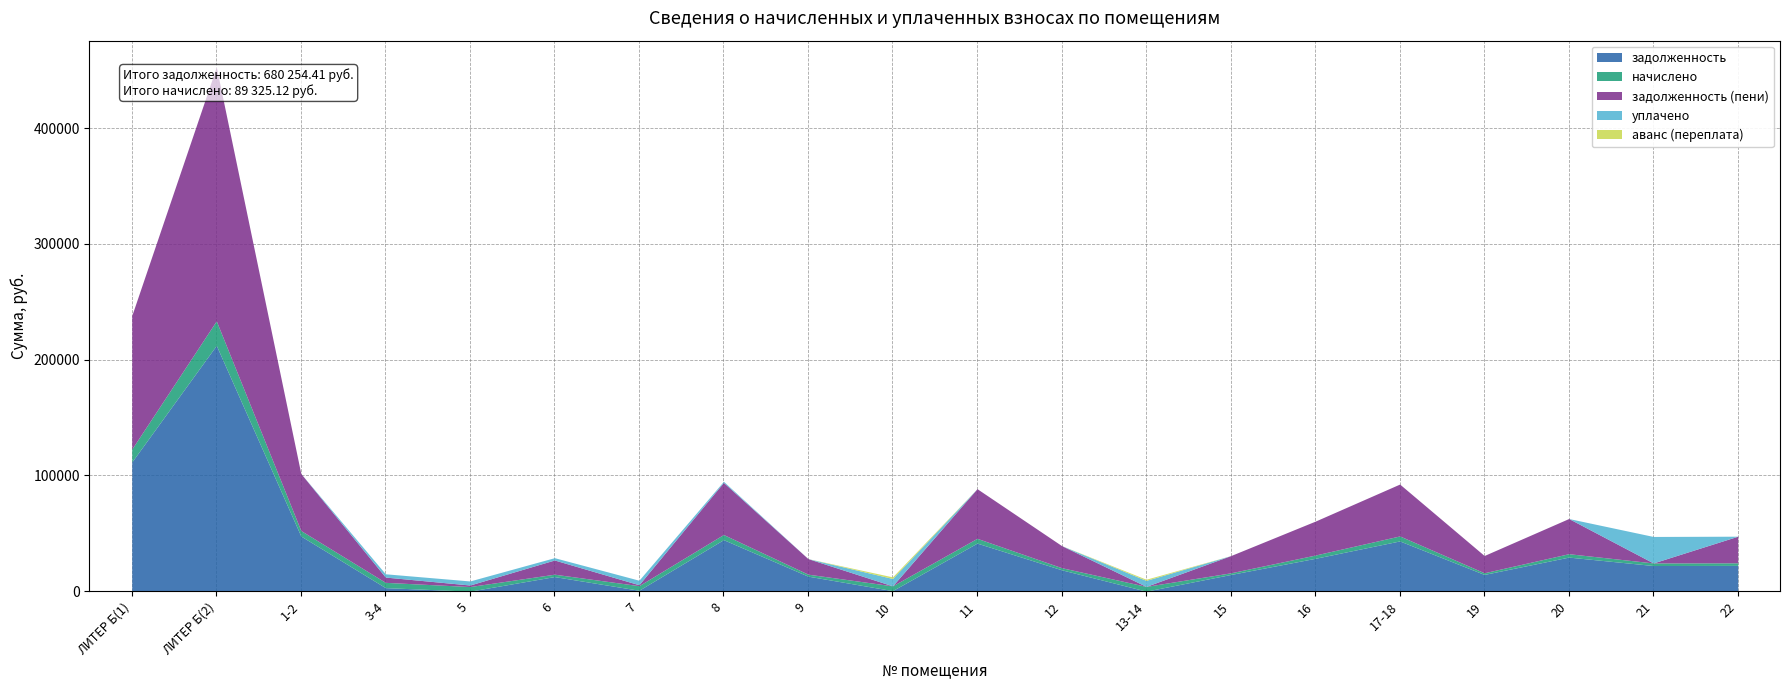

What is the sum of all аванс (переплата) values?

2368.6